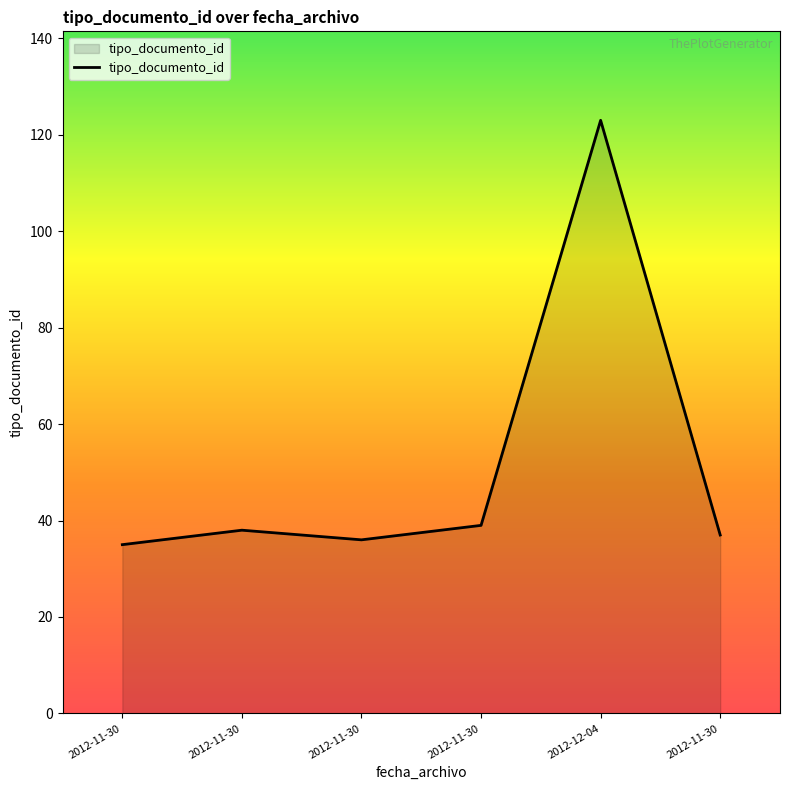

What is the difference between the second highest and minimum values?

4